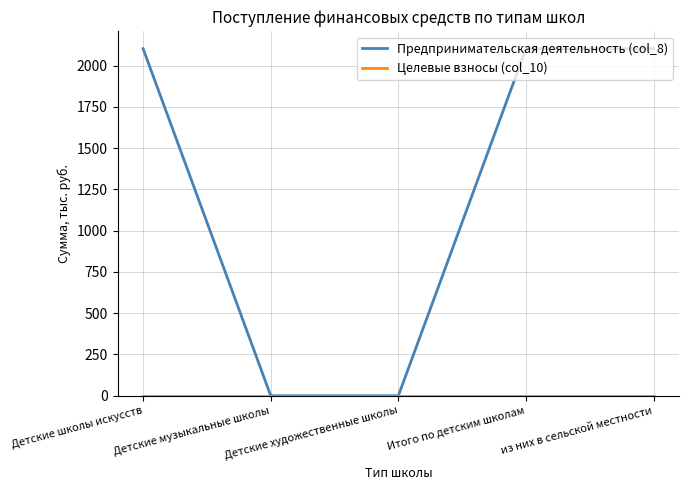

Which series has the widest spread of values?

Предпринимательская деятельность (col_8)